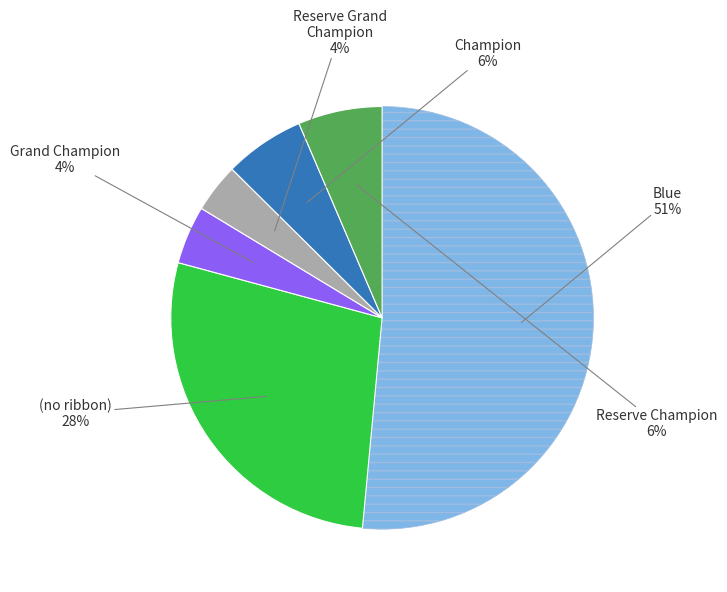

To the nearest percent, what is the average slice percentage?

17%